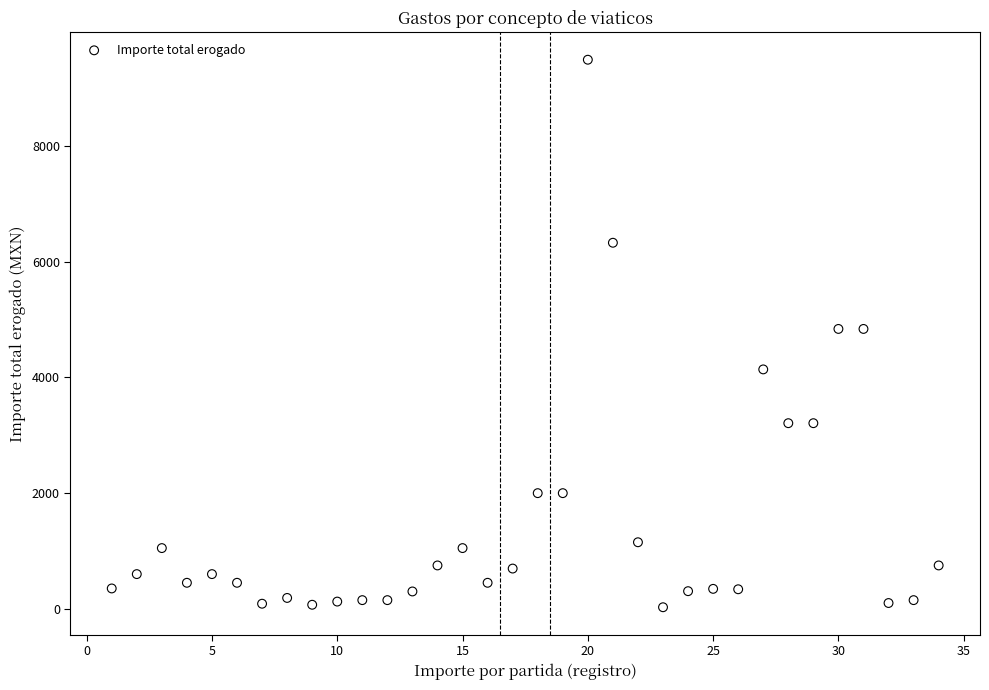

What is the range of Y values (max minus min)?

9468.0